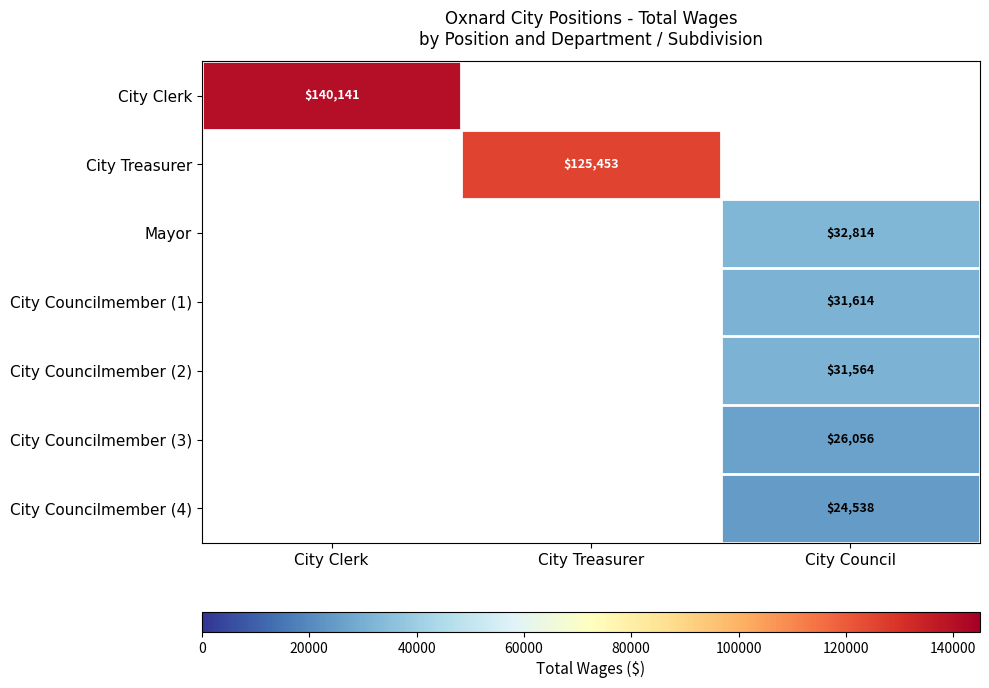

At which category is the sum across all series the highest?

City Council